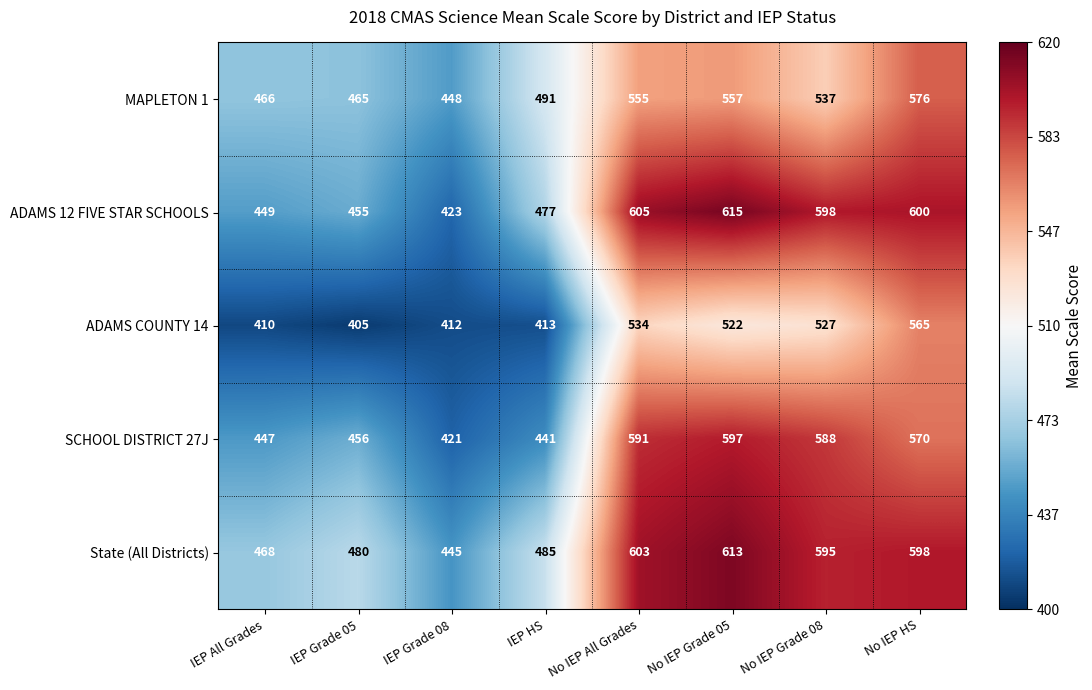

What is the greatest value displayed?

615